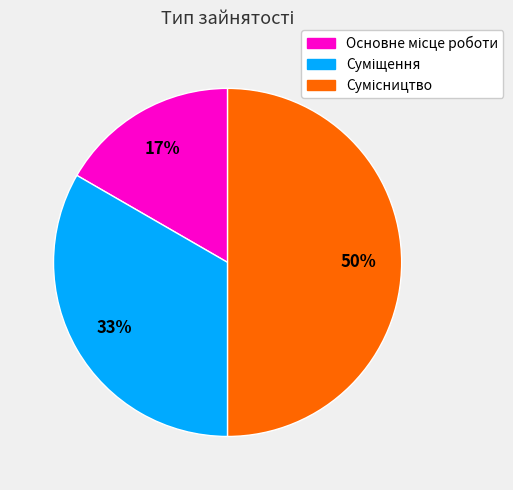

To the nearest percent, what is the difference between the largest and smallest slice percentages?

33%